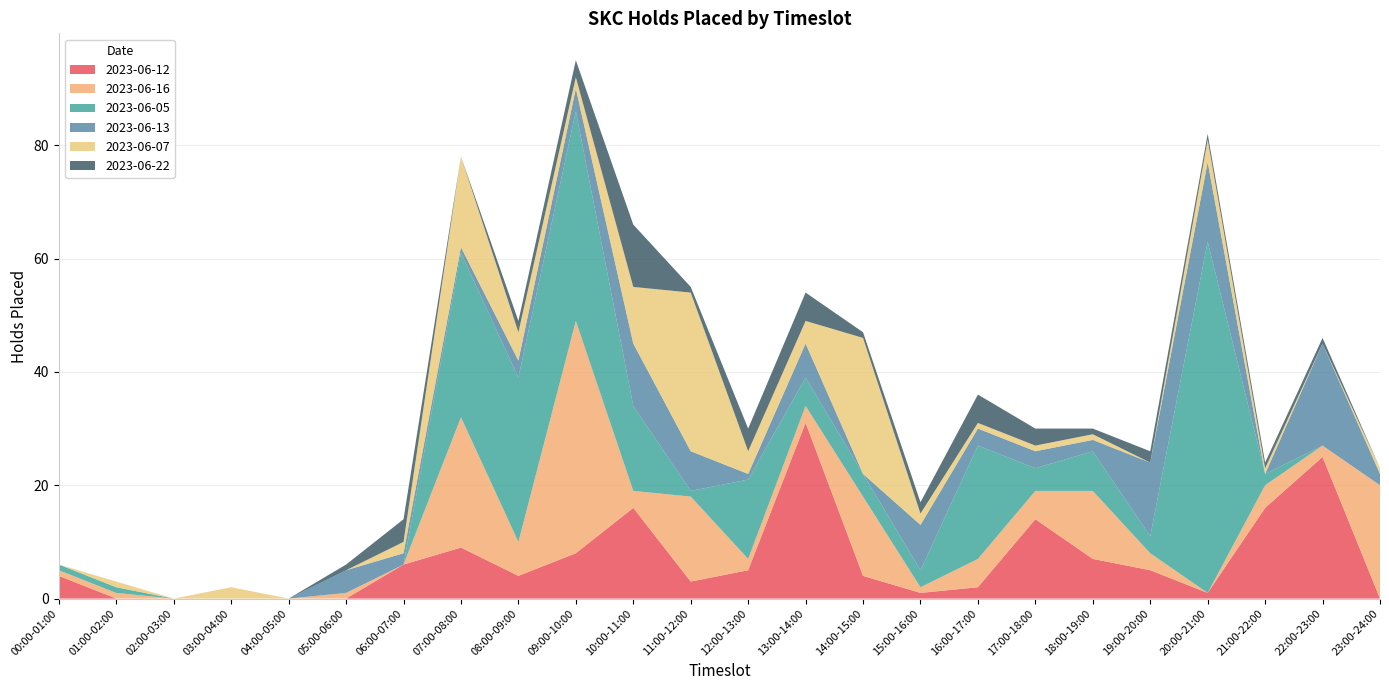

How many series are shown in this chart?

6